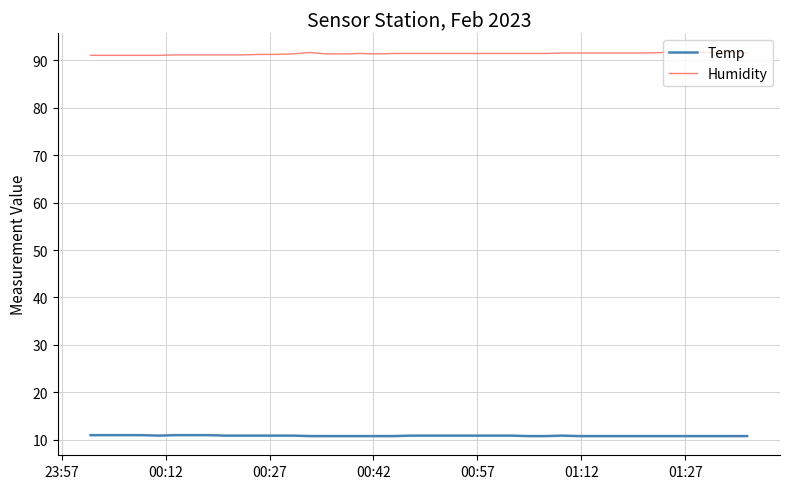

How many lines are shown in the chart?

2